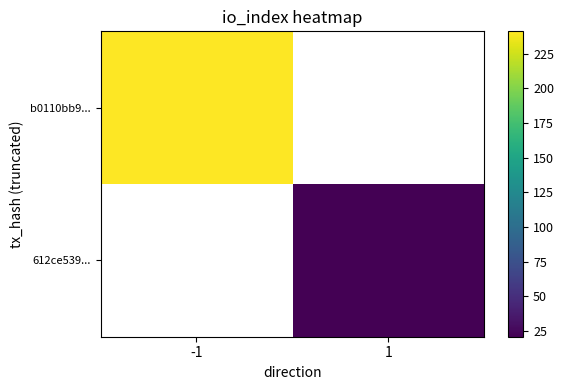

What value does the 612ce539... series have at 1?

21.0